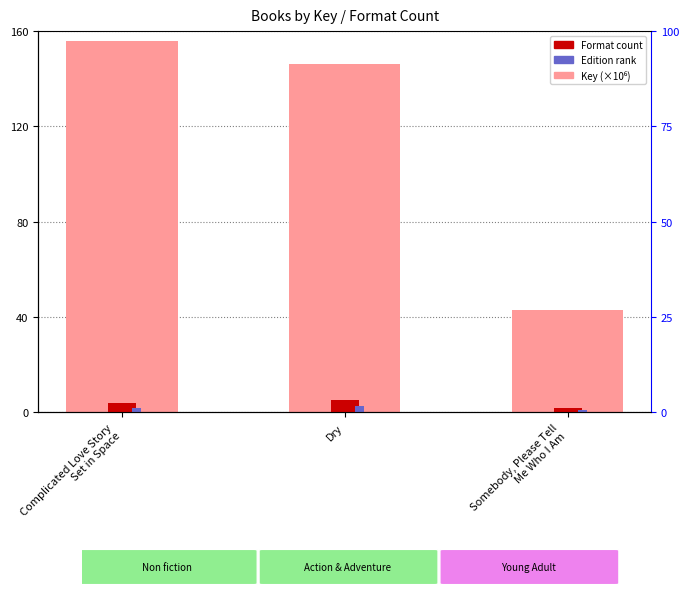

What are all the series names shown in the legend?

Key (×10⁶), Format count, Edition rank